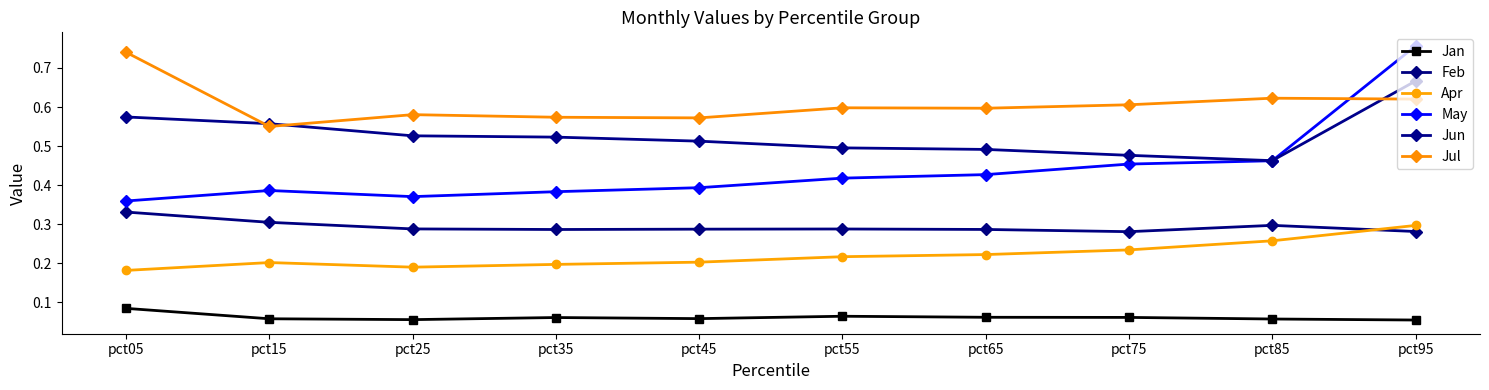

Is this an area chart (filled region under the line)?

No